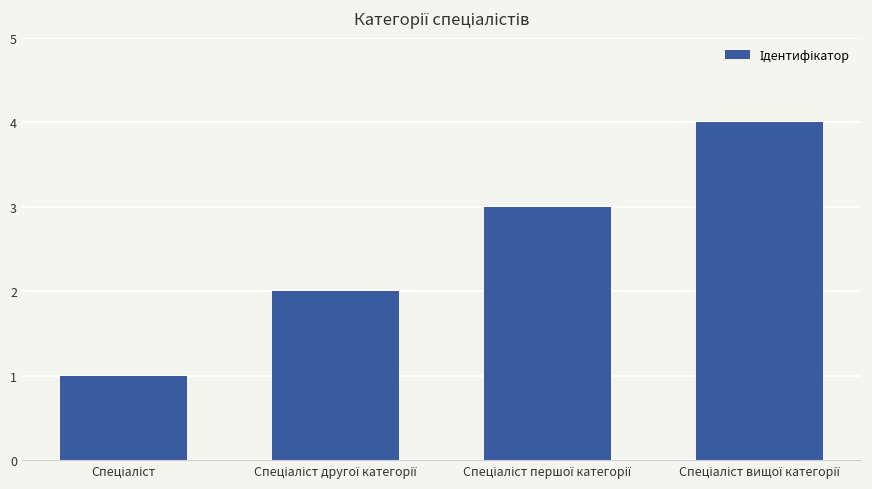

What is the difference between the maximum and minimum values?

3